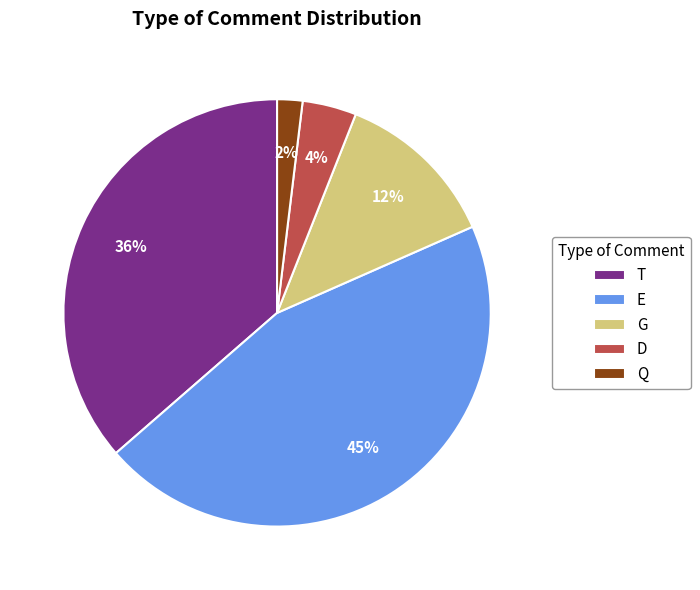

How many slices are in this pie chart?

5